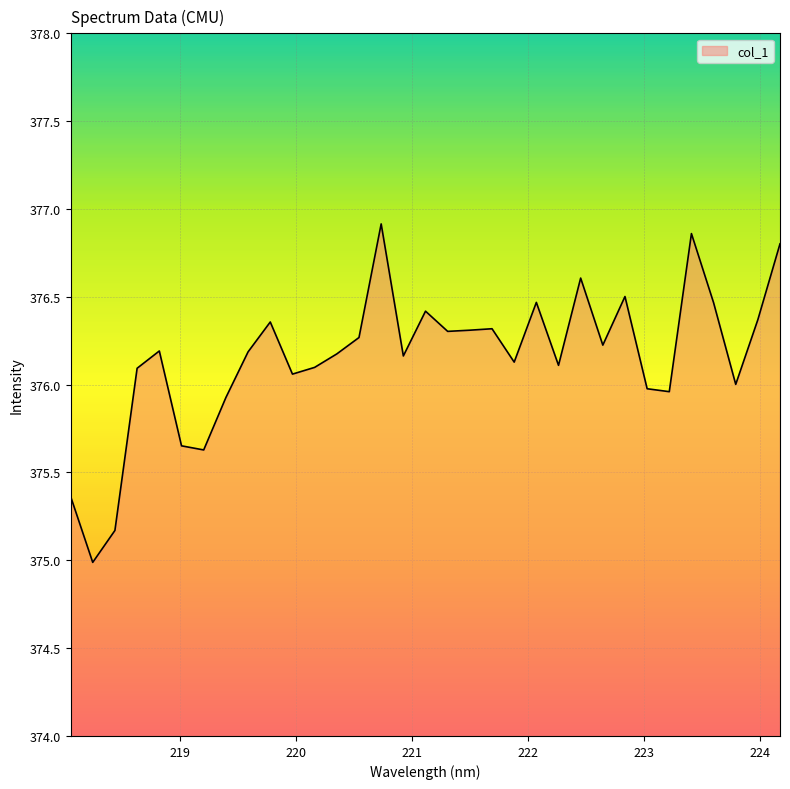

What is the smallest value displayed?

375.0